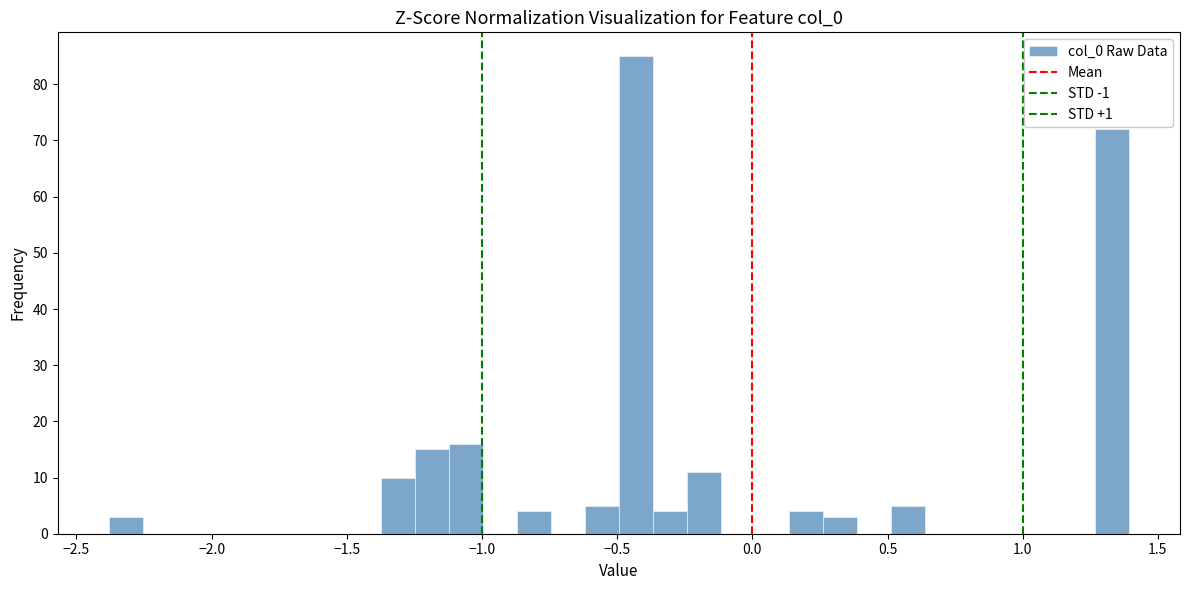

Around what value on the x-axis is the tallest bar? Give the approximate position of its centre, as read against the axis.

-0.45